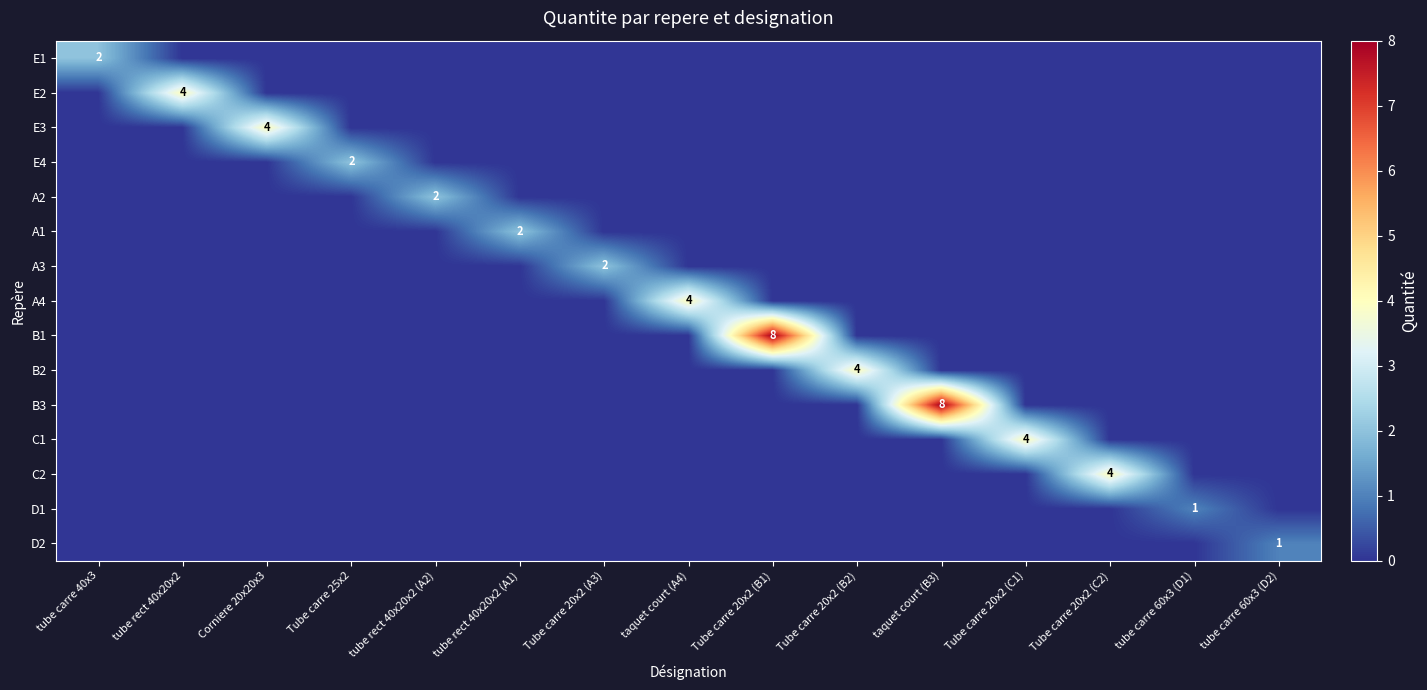

Which series has the largest total across all categories?

B1